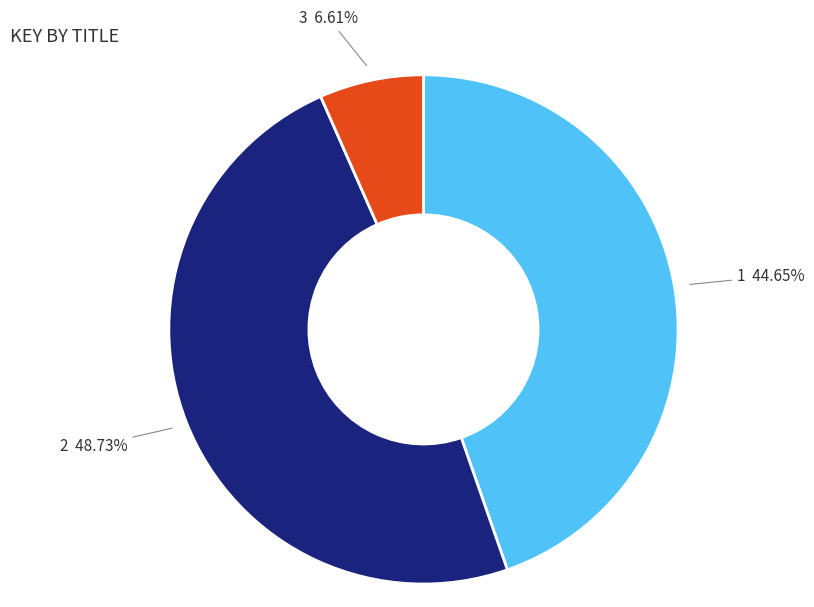

Is there any slice that represents more than half of the pie?

No